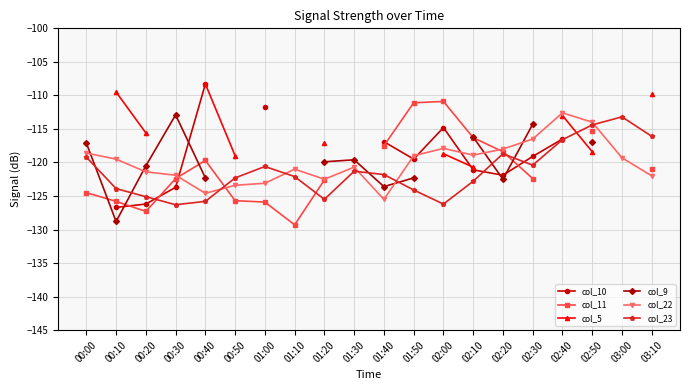

What is the sum of the col_5 values at 00:10 and 02:00?

-228.2